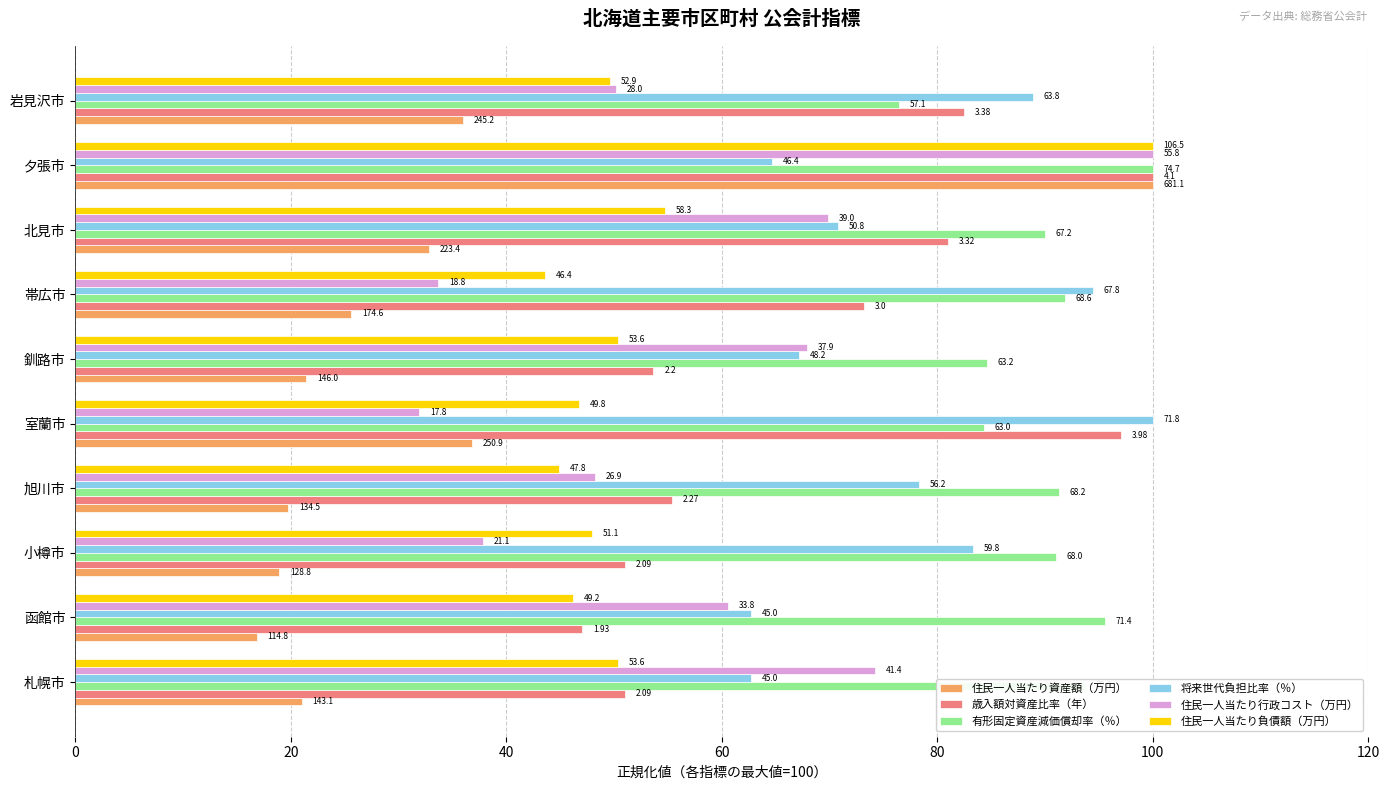

What are all the series names shown in the legend?

住民一人当たり資産額（万円）, 歳入額対資産比率（年）, 有形固定資産減価償却率（％）, 将来世代負担比率（％）, 住民一人当たり行政コスト（万円）, 住民一人当たり負債額（万円）